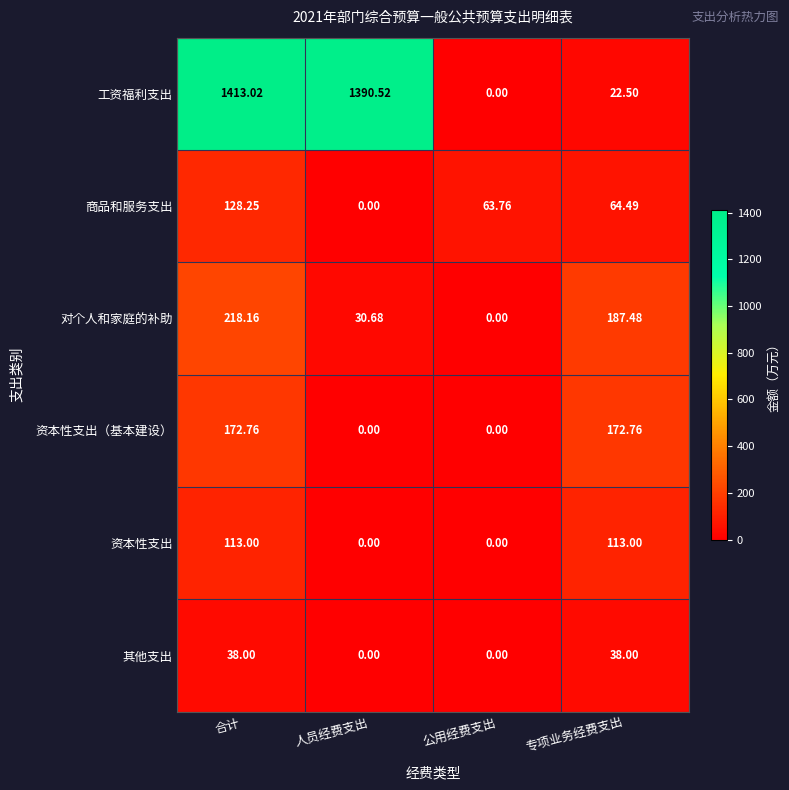

Which series has the largest total across all categories?

工资福利支出